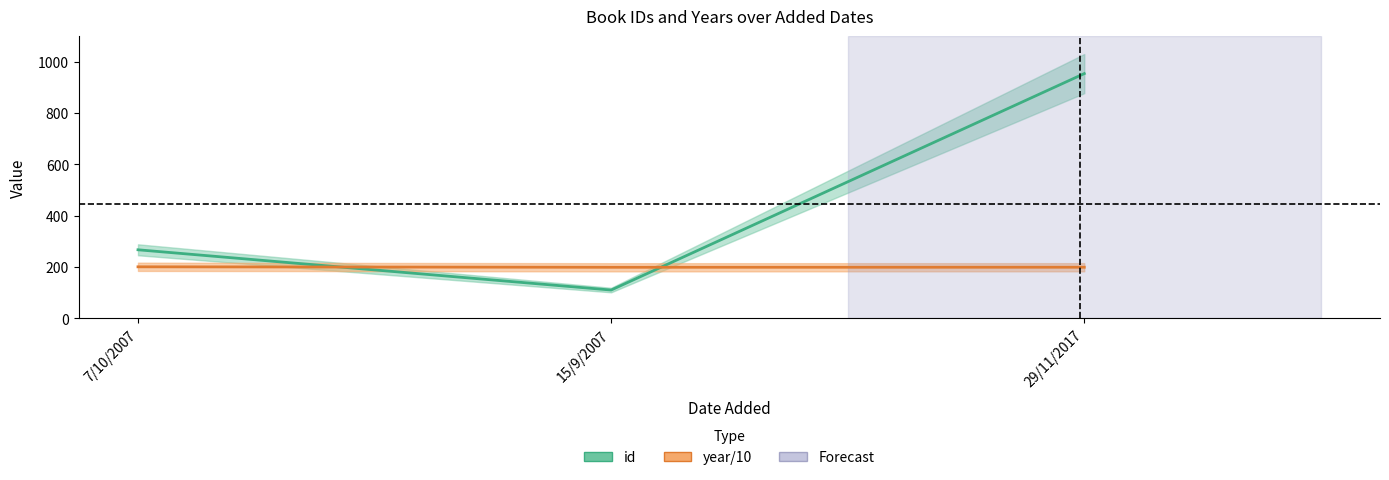

At how many categories does at least one series exceed 185?

3